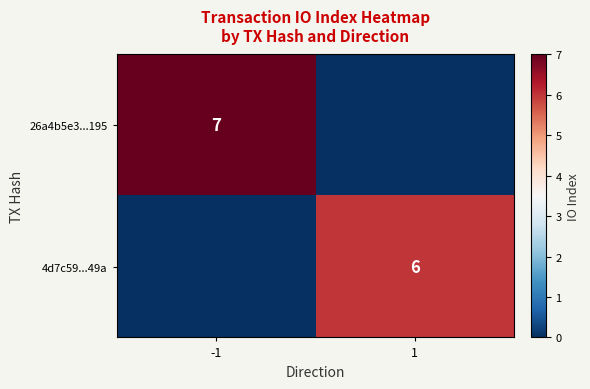

Is the value of 4d7c59...49a at 1 greater than the value of 26a4b5e3...195 at -1?

No